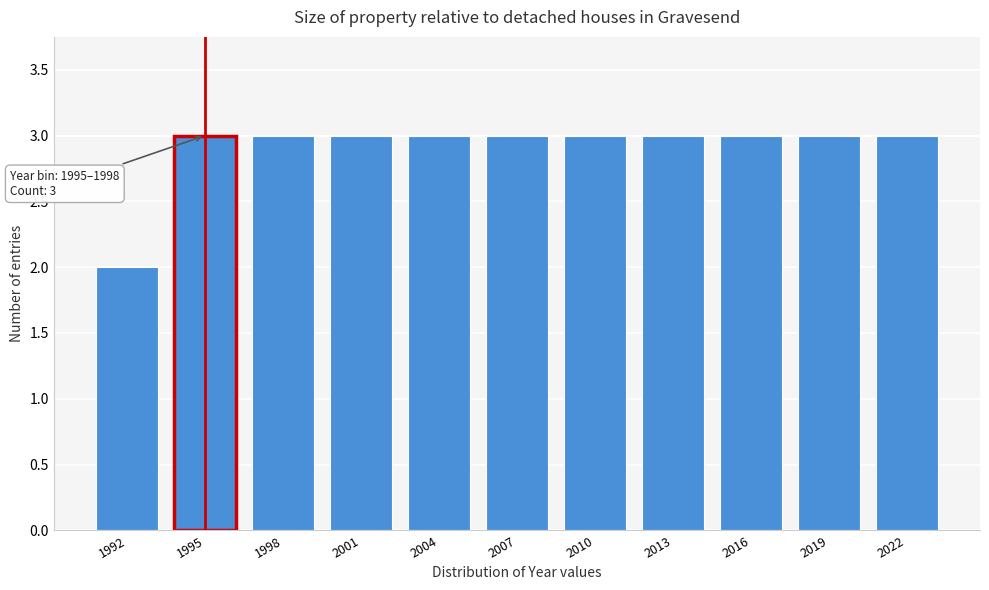

Reading right to left, extract all data points from this chart.

3	3	3	3	3	3	3	3	3	3	2